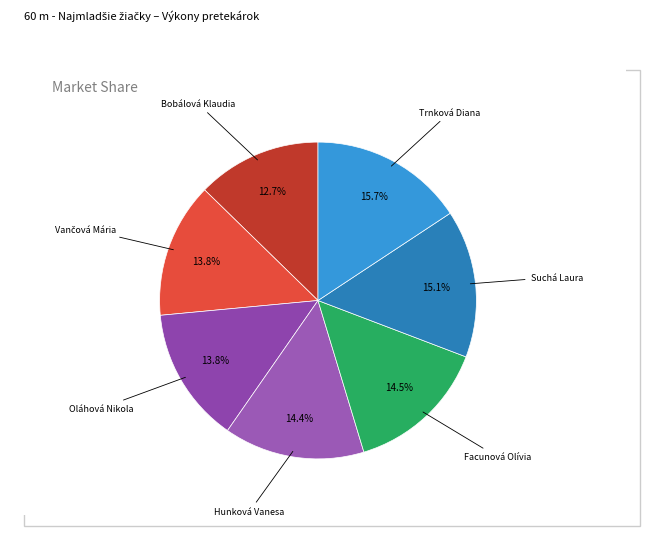

Count the number of slices in the pie.

7